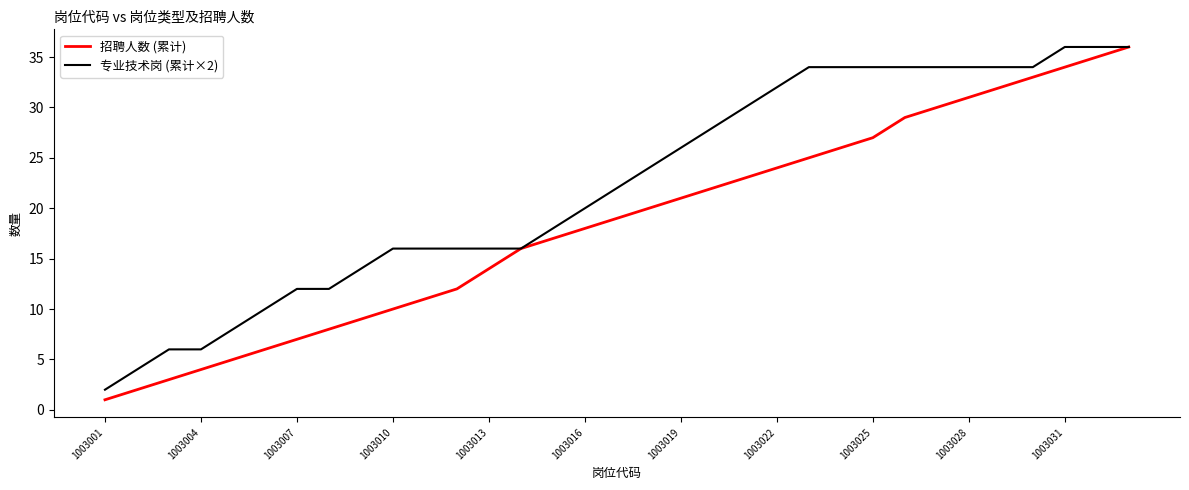

Which series has the largest total across all categories?

专业技术岗 (累计×2)